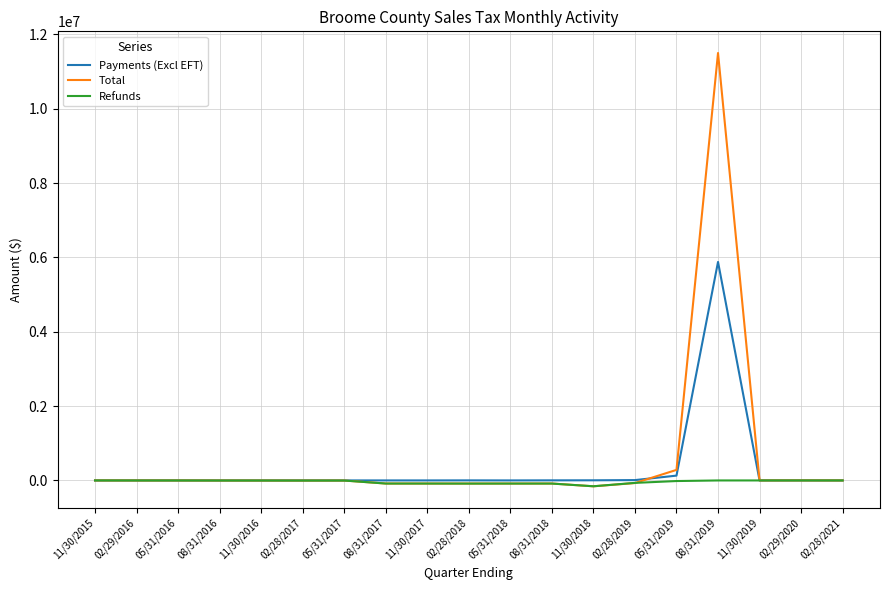

Which series has the widest spread of values?

Total